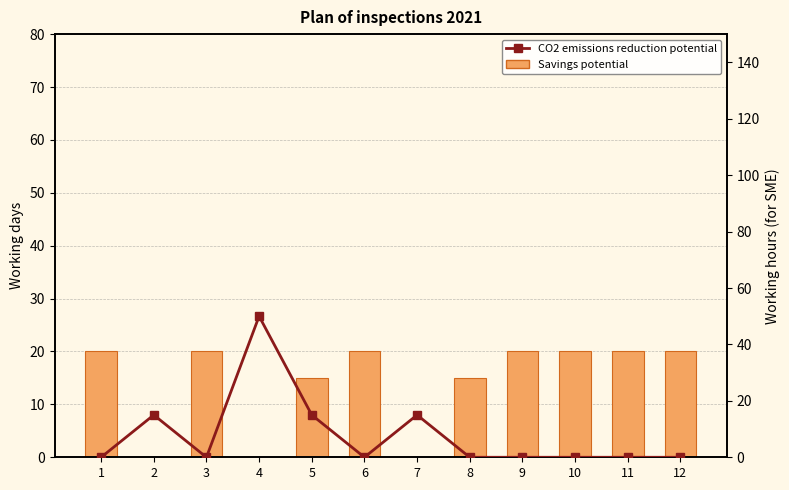

Reading right to left, list all the values displayed in this chart.

Savings potential: 20	20	20	20	15	0	20	15	0	20	0	20
CO2 emissions reduction potential: 0	0	0	0	0	15	0	15	50	0	15	0